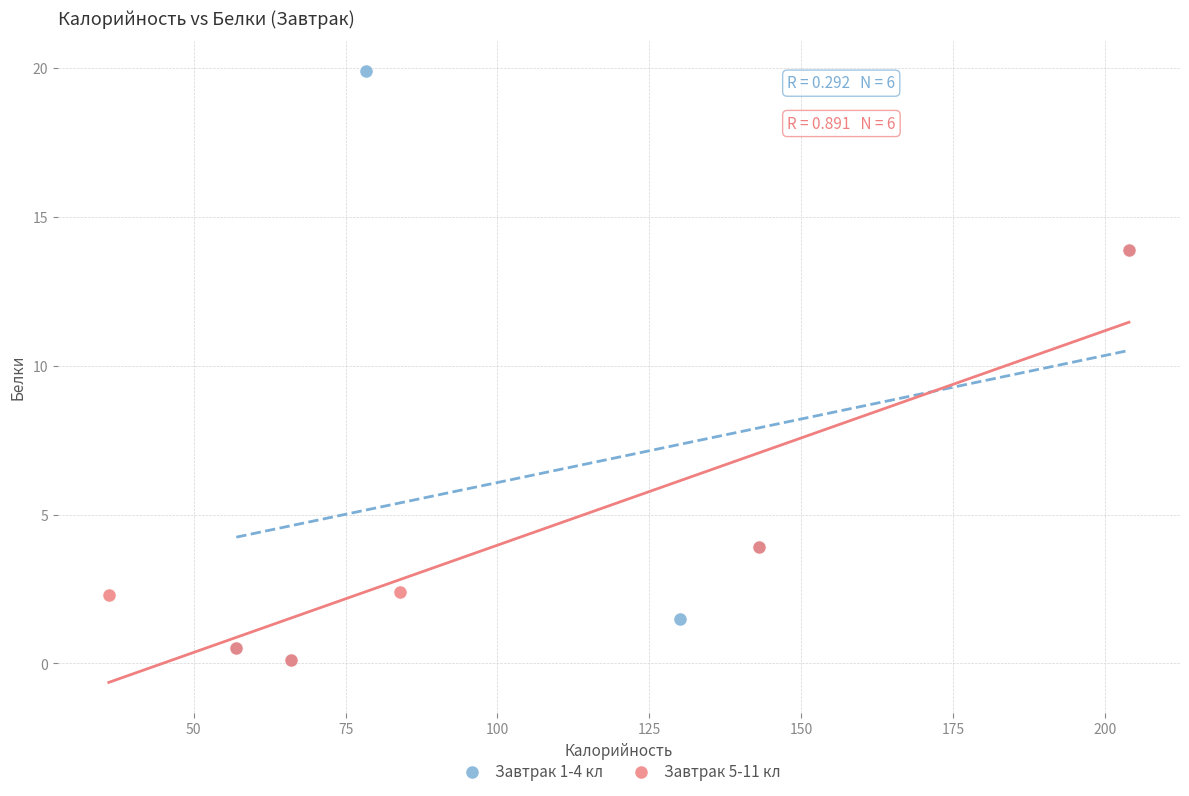

Which series has the widest spread of Y values?

Завтрак 1-4 кл